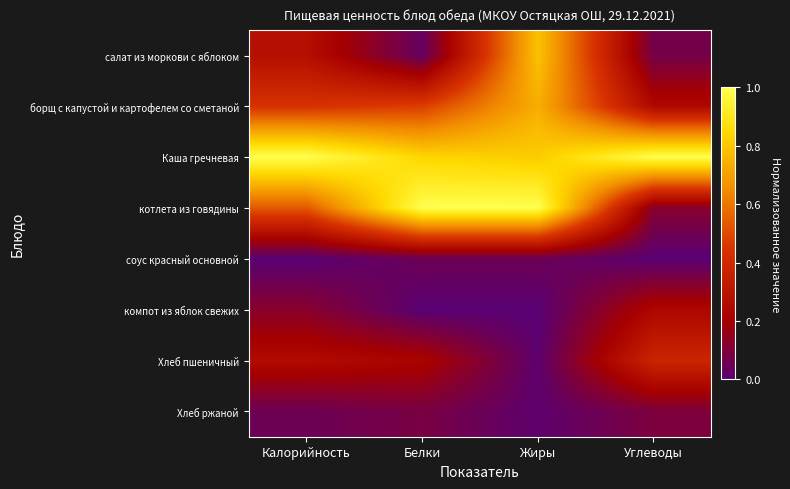

What is the maximum value shown in the chart?

1.0